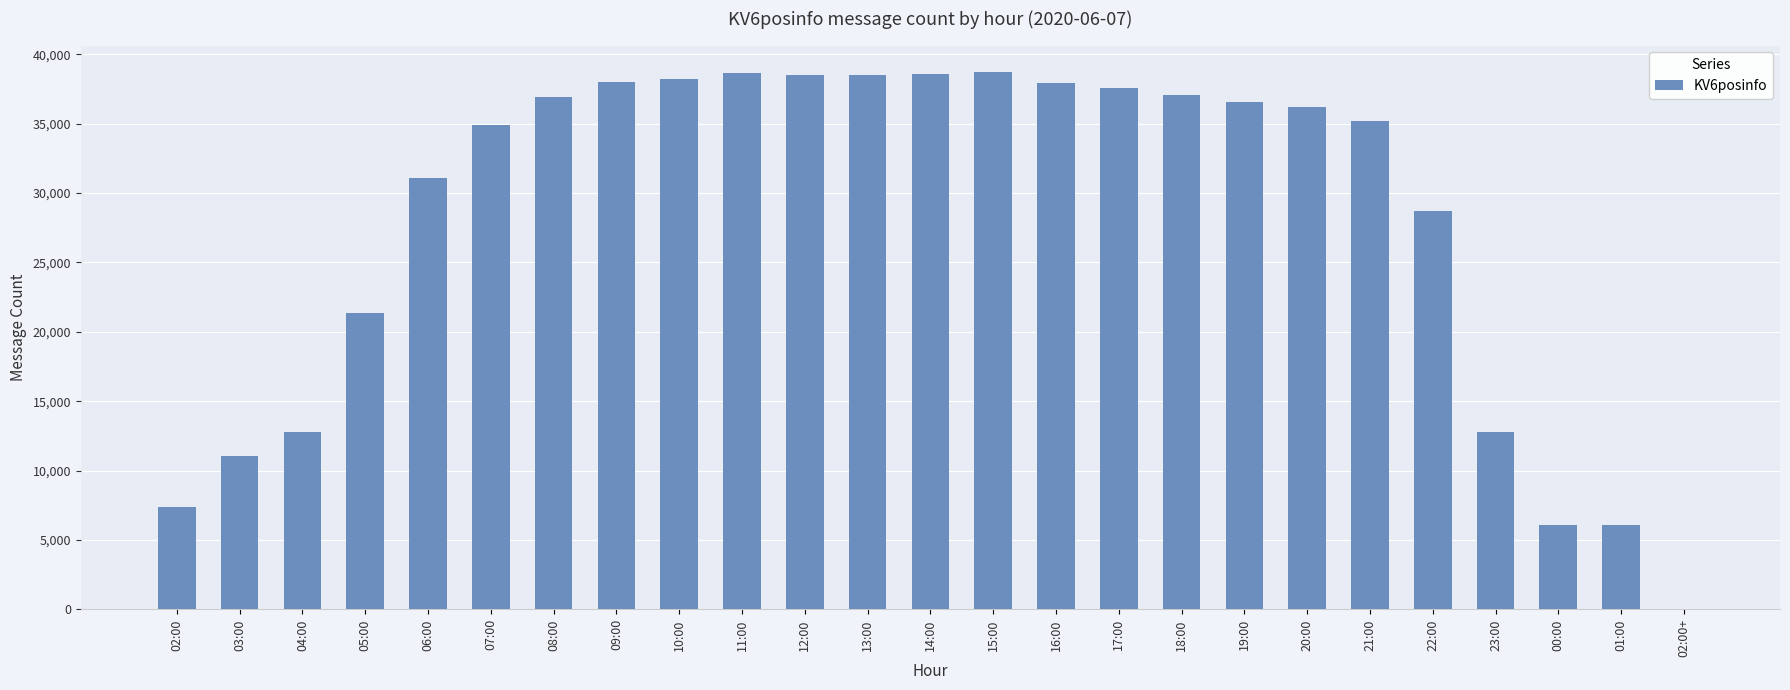

Are the bars horizontal?

No